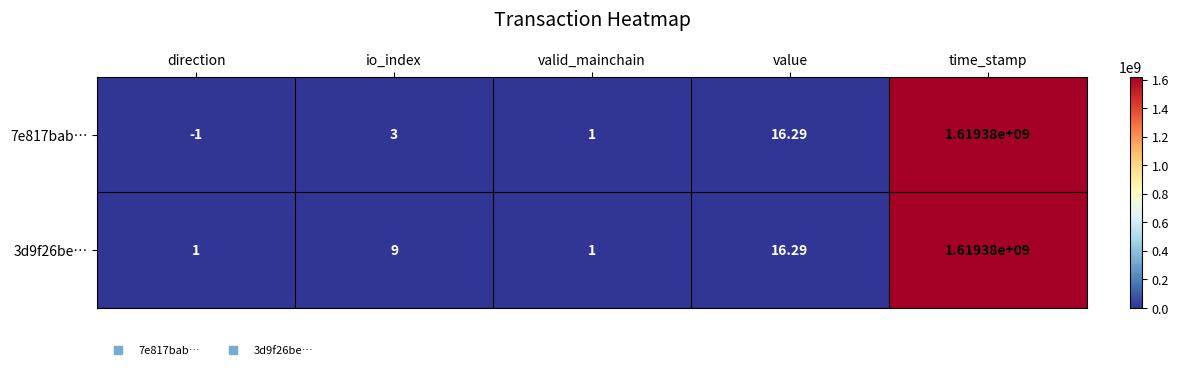

What is the maximum value shown in the chart?

1619380000.0